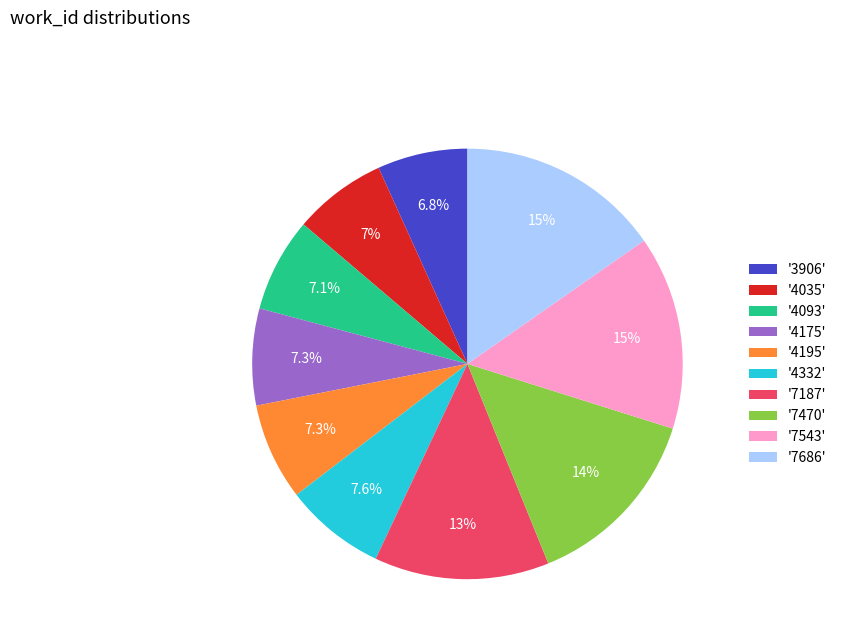

What is the largest slice in the pie chart?

'7686'